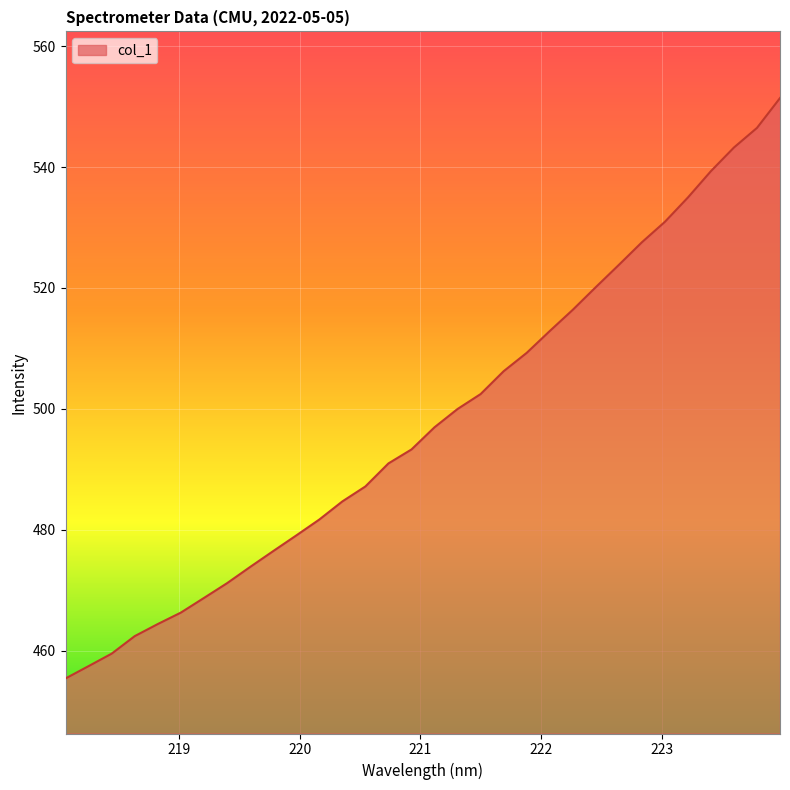

What is the maximum value shown in the chart?

551.4